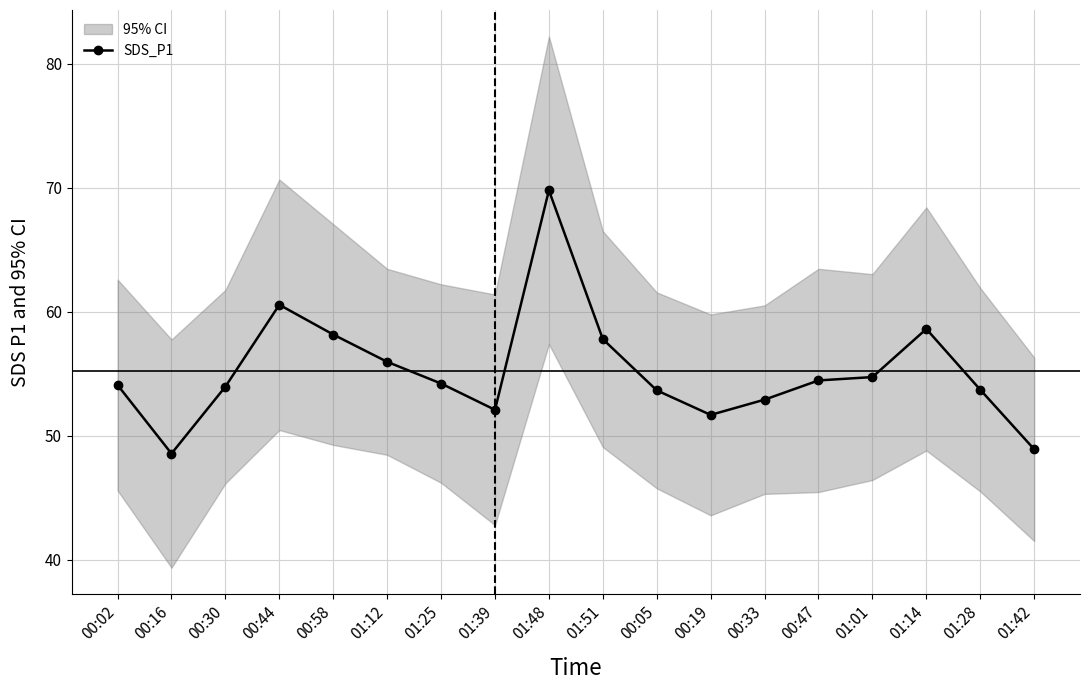

At which category does the data reach its first local peak?

00:44